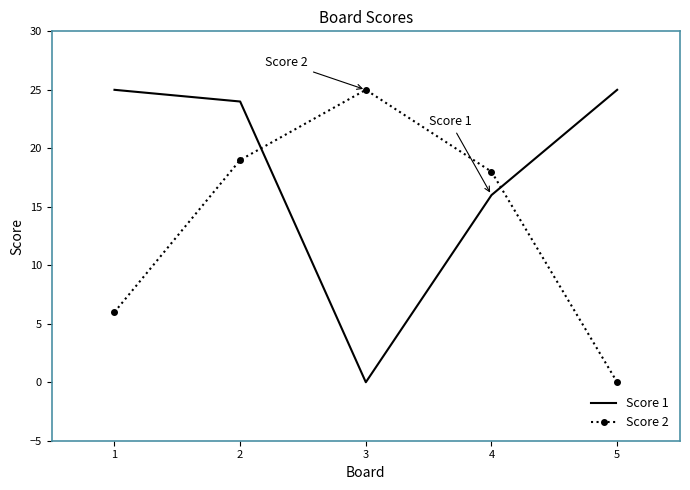

Is it true that Score 1 equals 7 at 5?

False